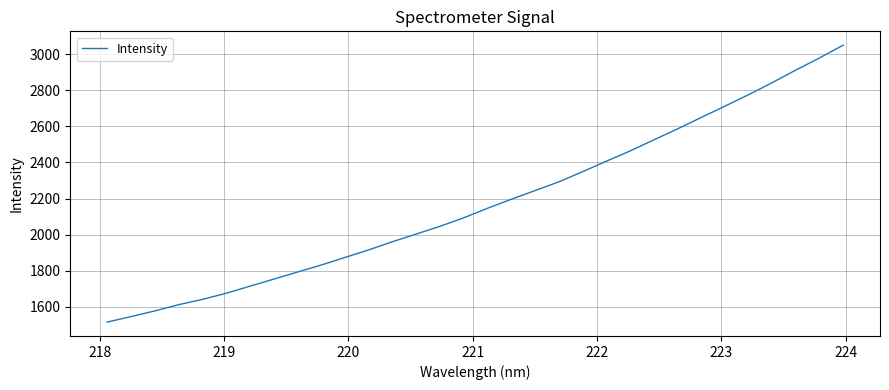

What is the difference between the maximum and minimum values?

1534.8